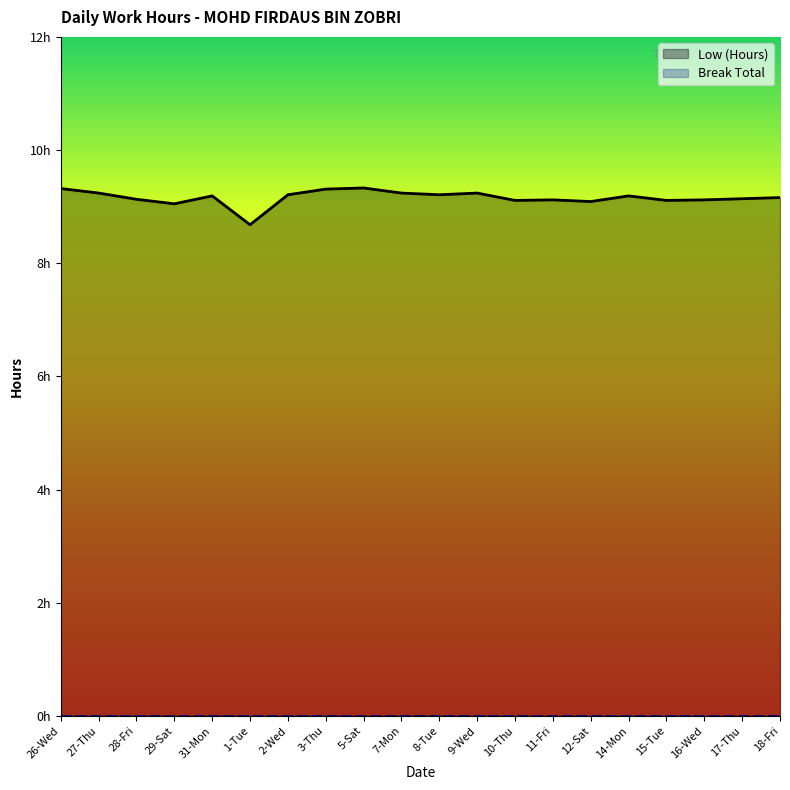

List the labels in order of Low (Hours) value, smallest first.

1-Tue, 29-Sat, 12-Sat, 10-Thu, 15-Tue, 11-Fri, 16-Wed, 28-Fri, 17-Thu, 18-Fri, 31-Mon, 14-Mon, 2-Wed, 8-Tue, 27-Thu, 7-Mon, 9-Wed, 3-Thu, 26-Wed, 5-Sat